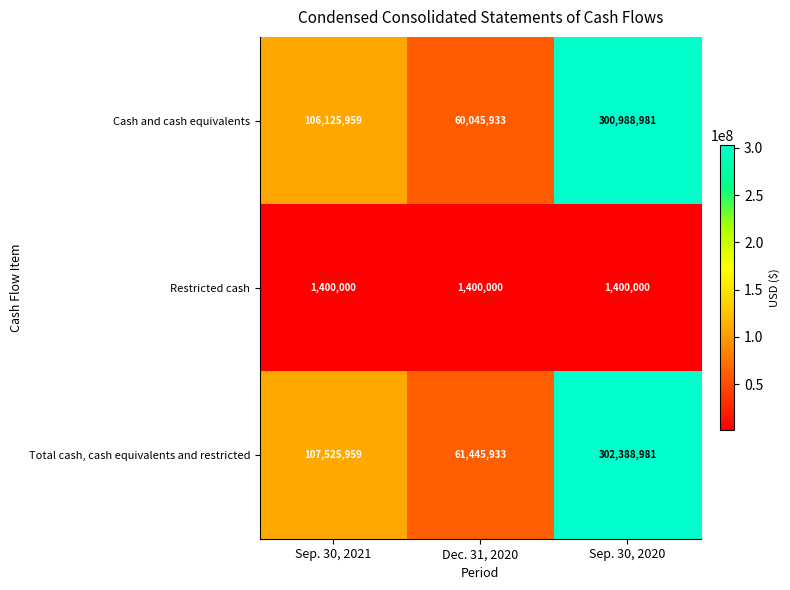

At which category is the sum across all series the highest?

Sep. 30, 2020